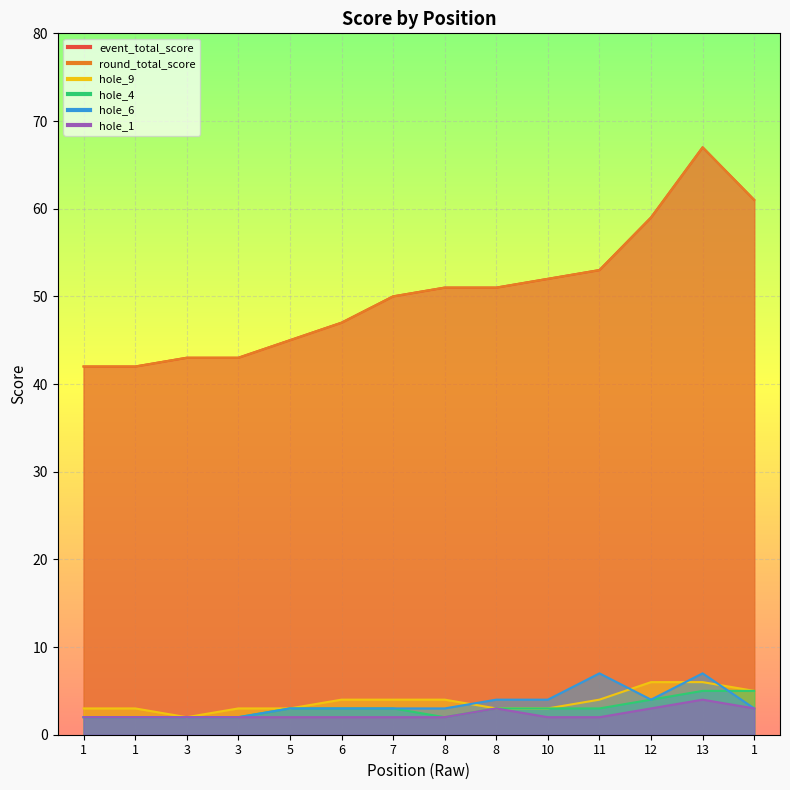

What is the total value across all series at 8?

113